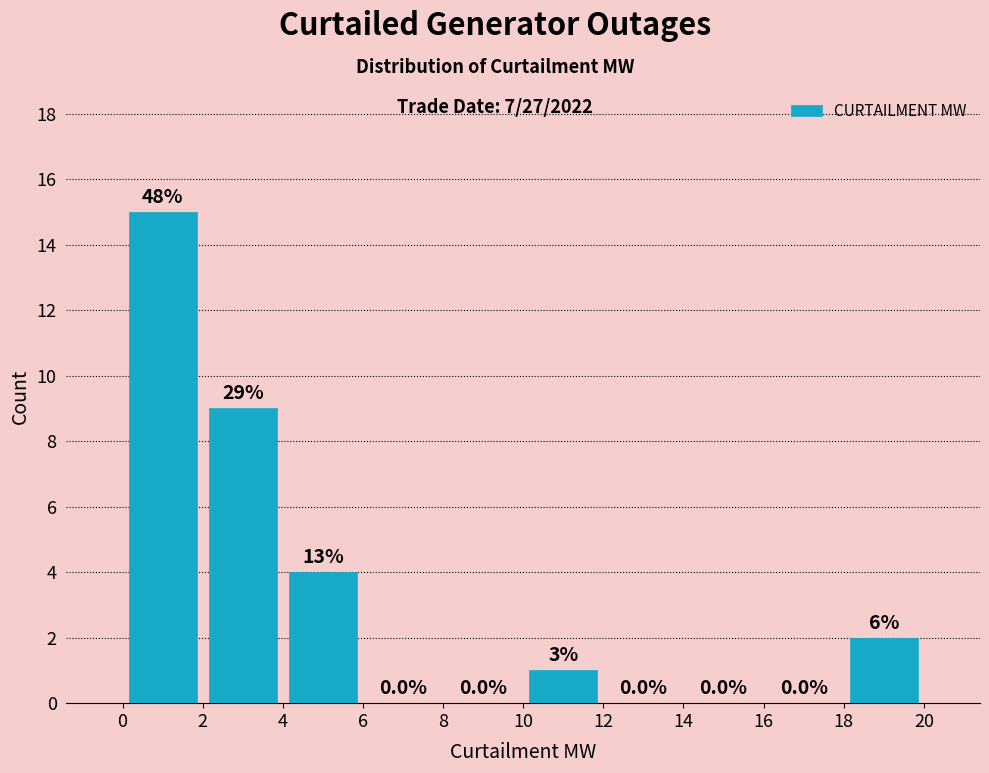

Which range on the x-axis has the tallest bar?

0 to 2